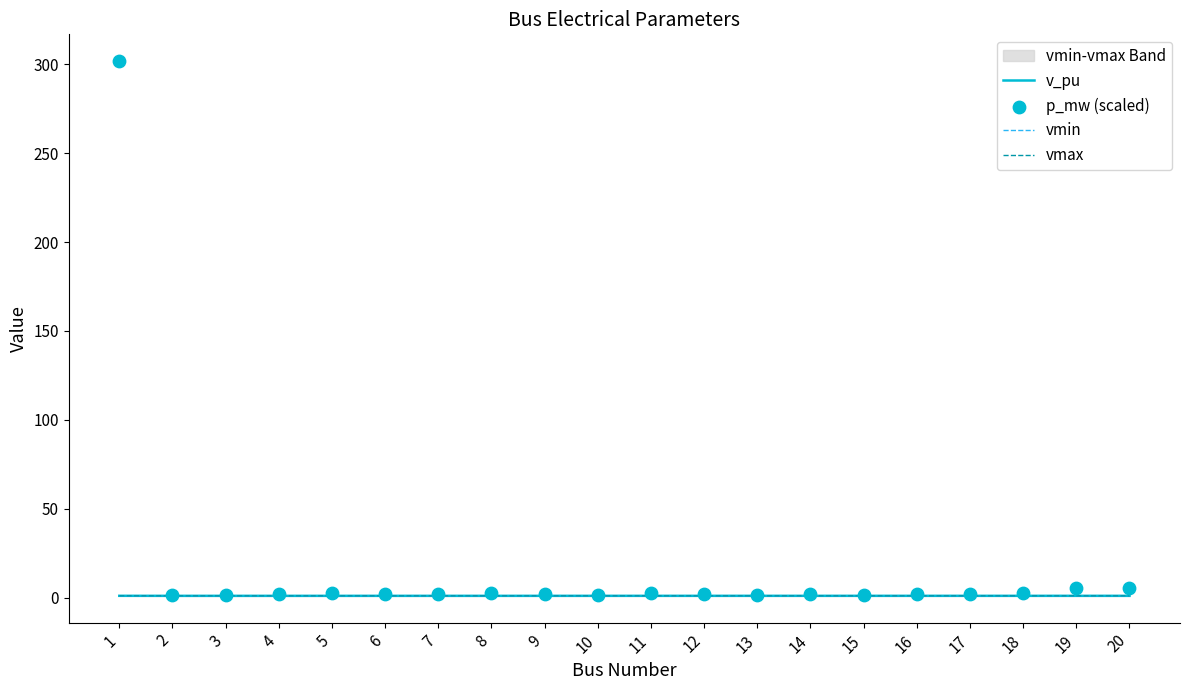

Which series contains the highest Y value?

p_mw (scaled)